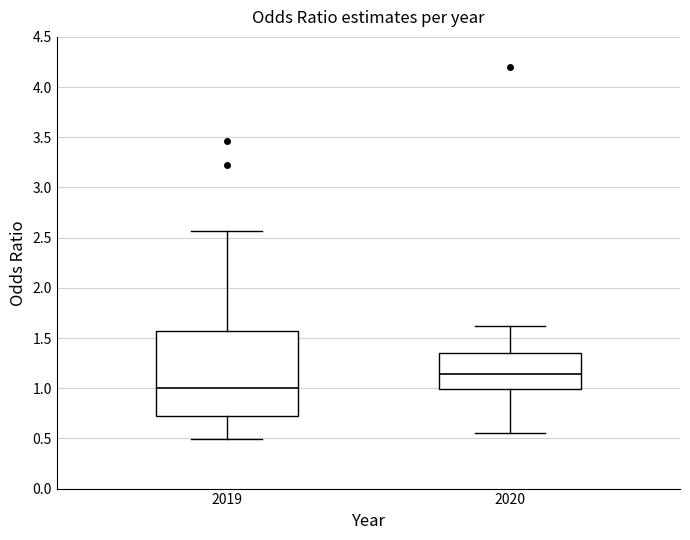

Reading left to right, transcribe this box plot: for each box, give where its median line is, the range the box spans, and where its two whiskers end, as read against the y-axis. The values are not printed on the chart, so give them approximately, as read against the axis.

2019: median 1.00, box 0.75 to 1.55, whiskers 0.50 to 2.55
2020: median 1.15, box 1.00 to 1.35, whiskers 0.55 to 1.60